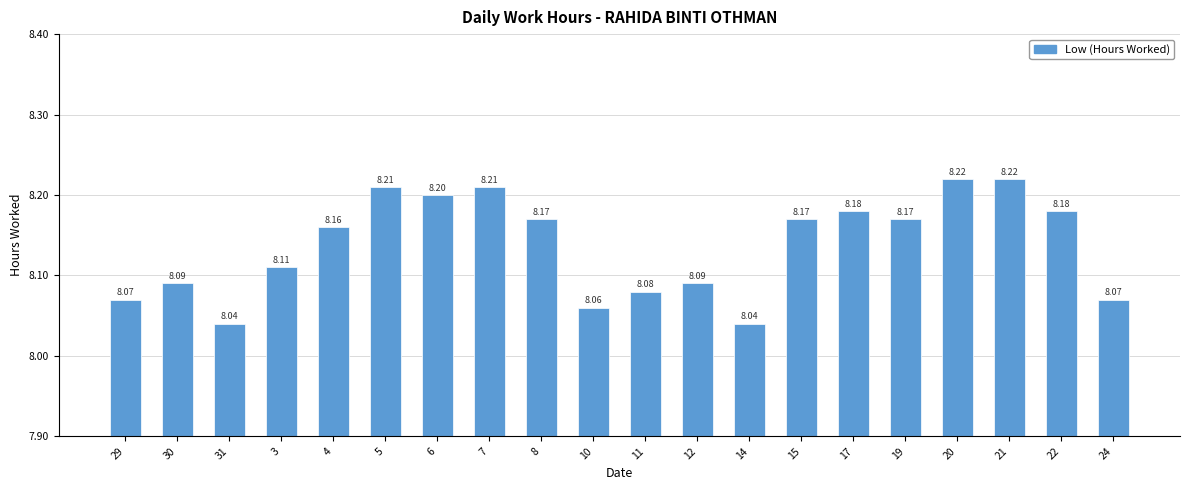

What is the sum of all values?

162.7